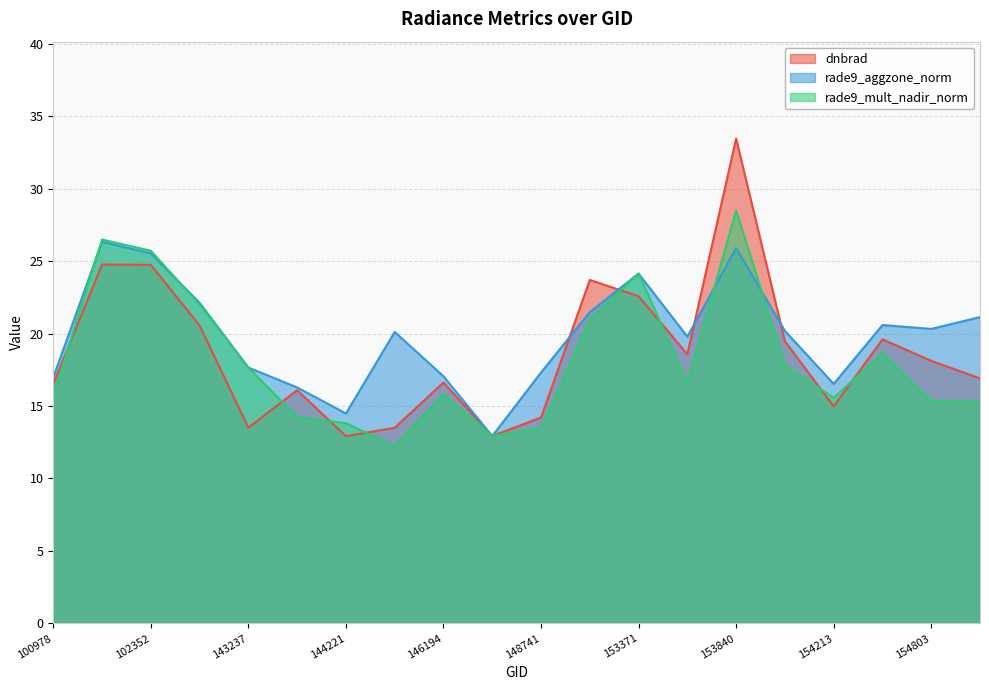

At which label is dnbrad closest to 23?

153371